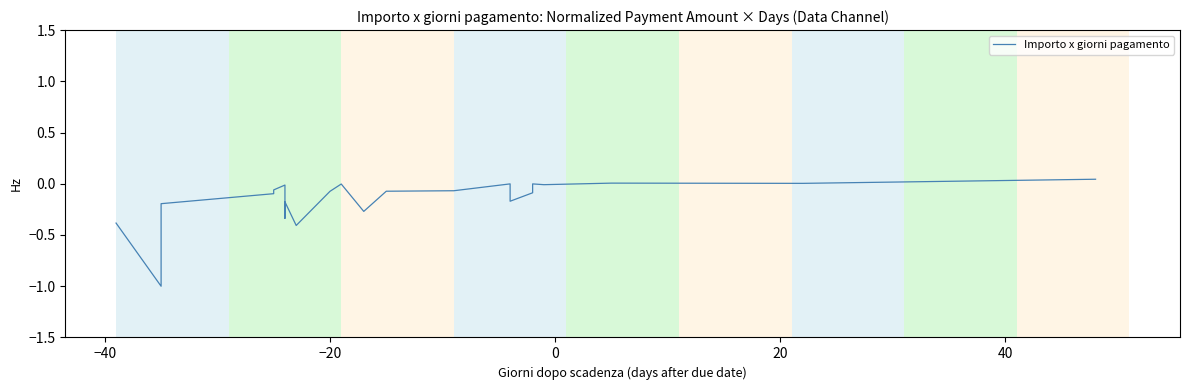

The chart shows a value of -0.0 at 14. True or false?

False